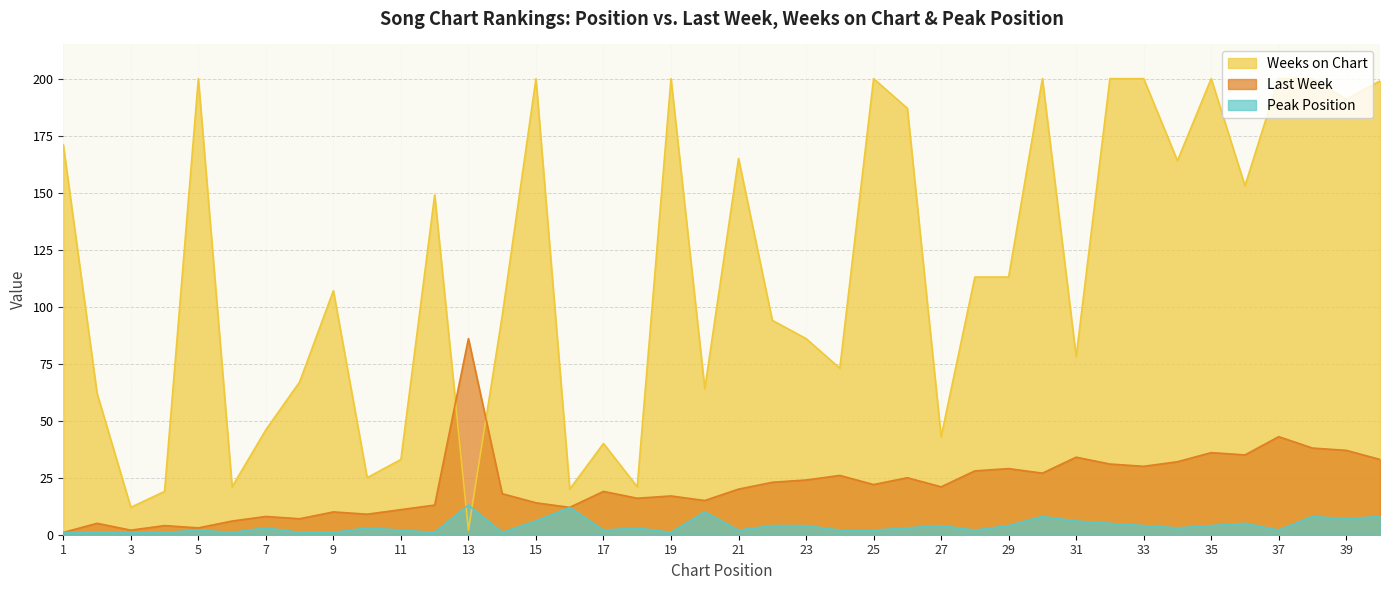

Which category has the lowest value across all series?

1